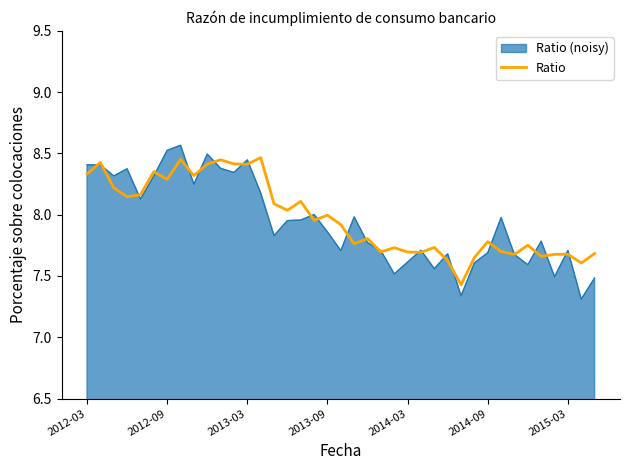

Which series has the widest spread of values?

Ratio (noisy)